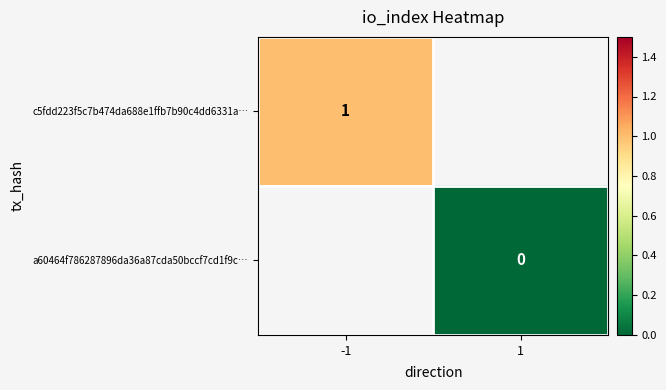

The c5fdd223f5c7b474da688e1ffb7b90c4dd6331a… series shows 1 at -1. True or false?

True